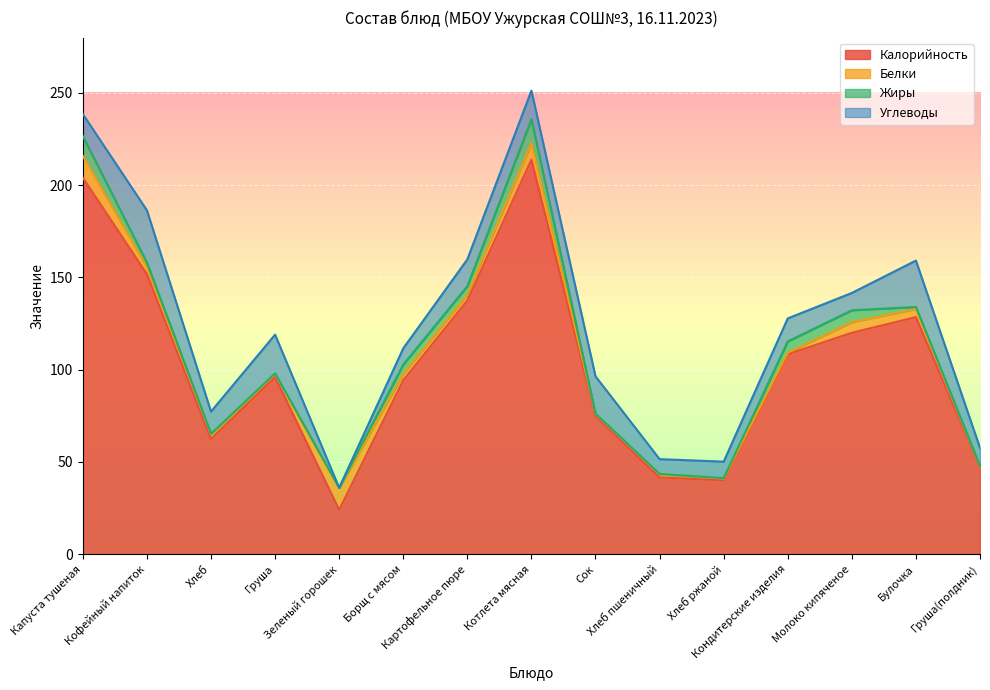

What is the value of the Белки point at the 12th from the left?

0.8